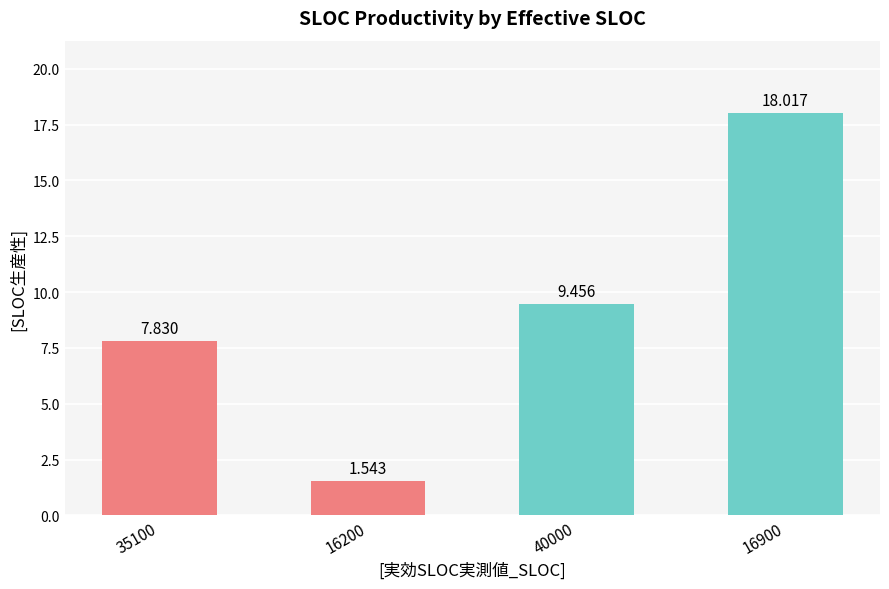

Between 35100 and 16200, which is larger?

35100